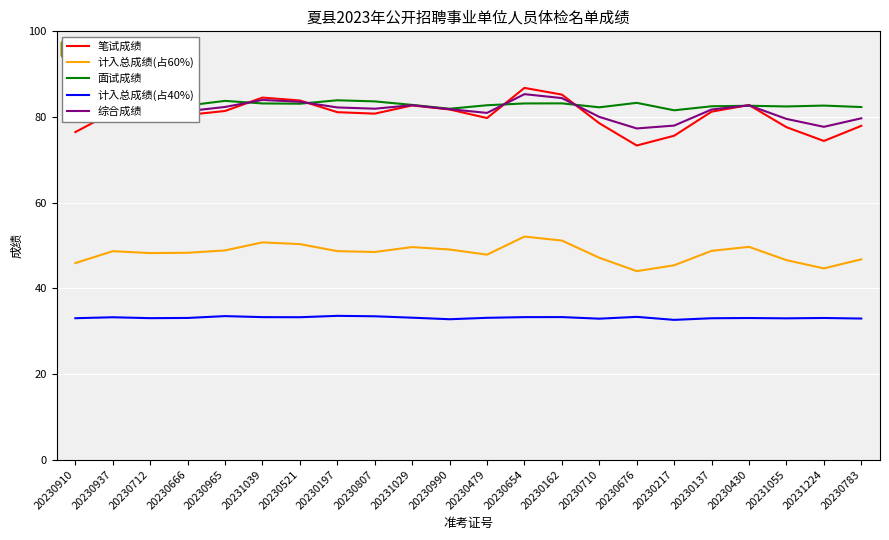

The 计入总成绩(占60%) series shows 44.6 at 20231224. True or false?

True